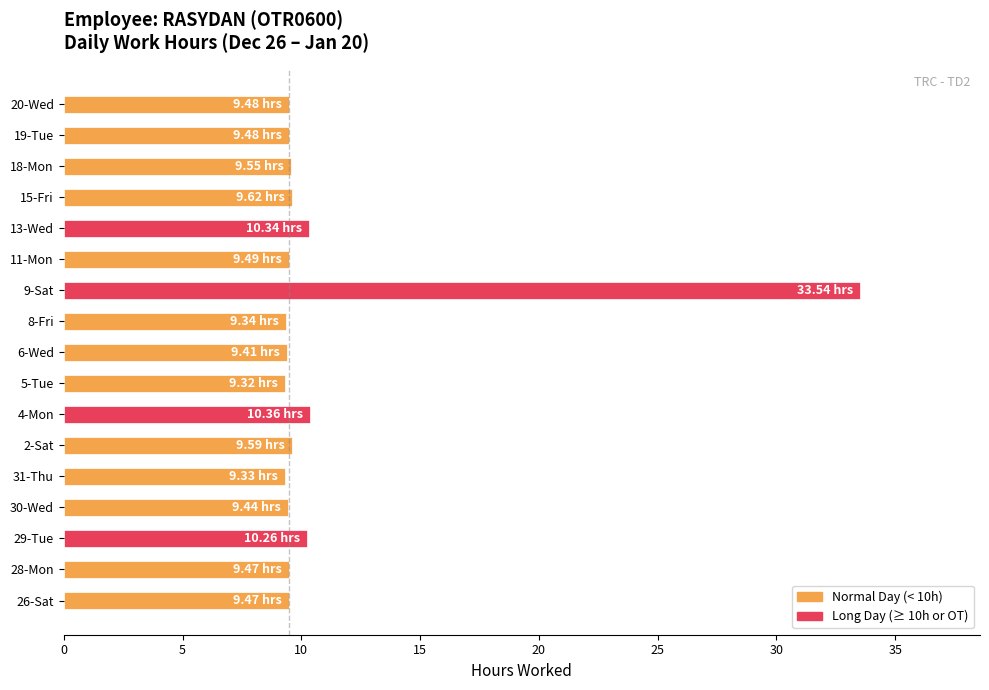

True or false: the data shows 9.5 at 19-Tue.

True